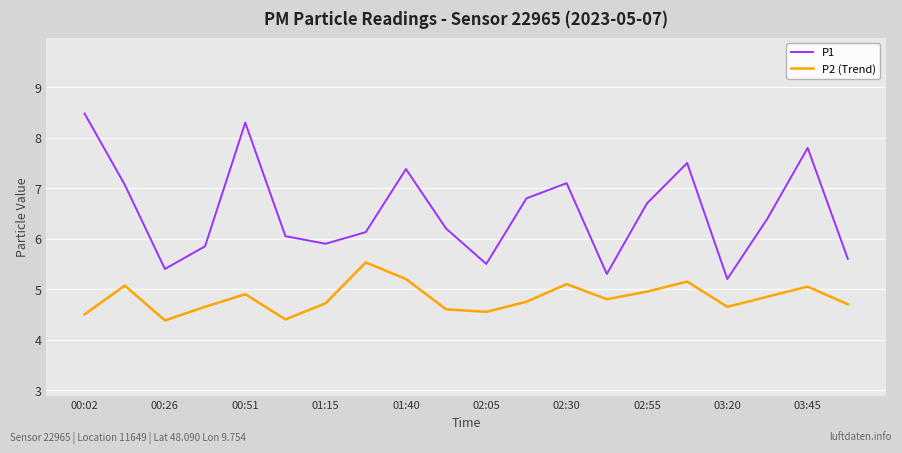

At how many categories does at least one series exceed 7?

7